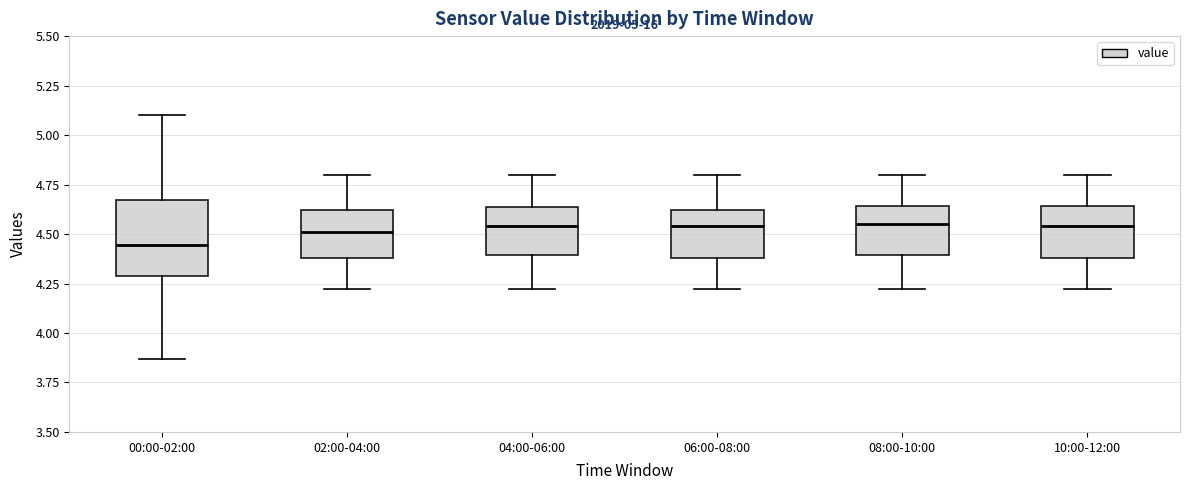

Which box is the tallest, from its lower edge to its upper edge?

00:00-02:00